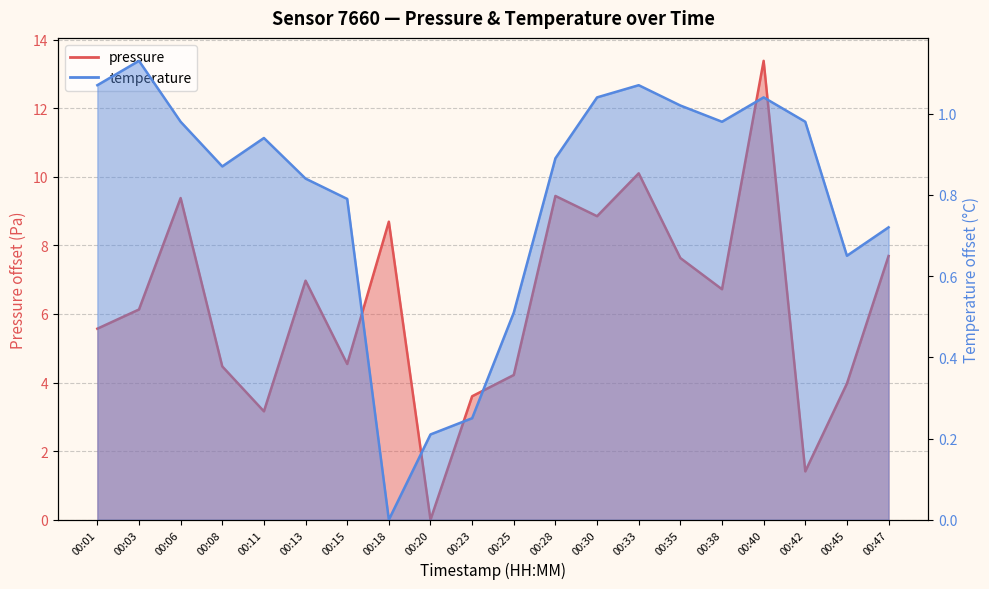

Which series has the largest range (max minus min)?

pressure